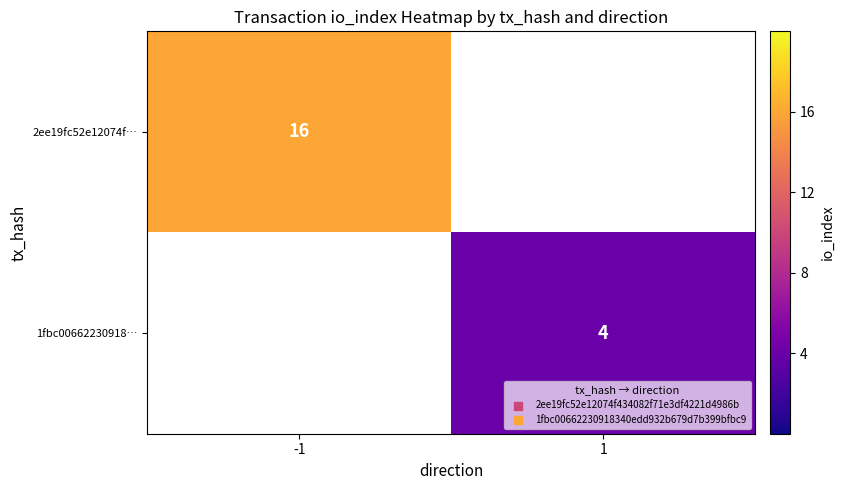

True or false: 2ee19fc52e12074f… has a value of 22 at -1.

False